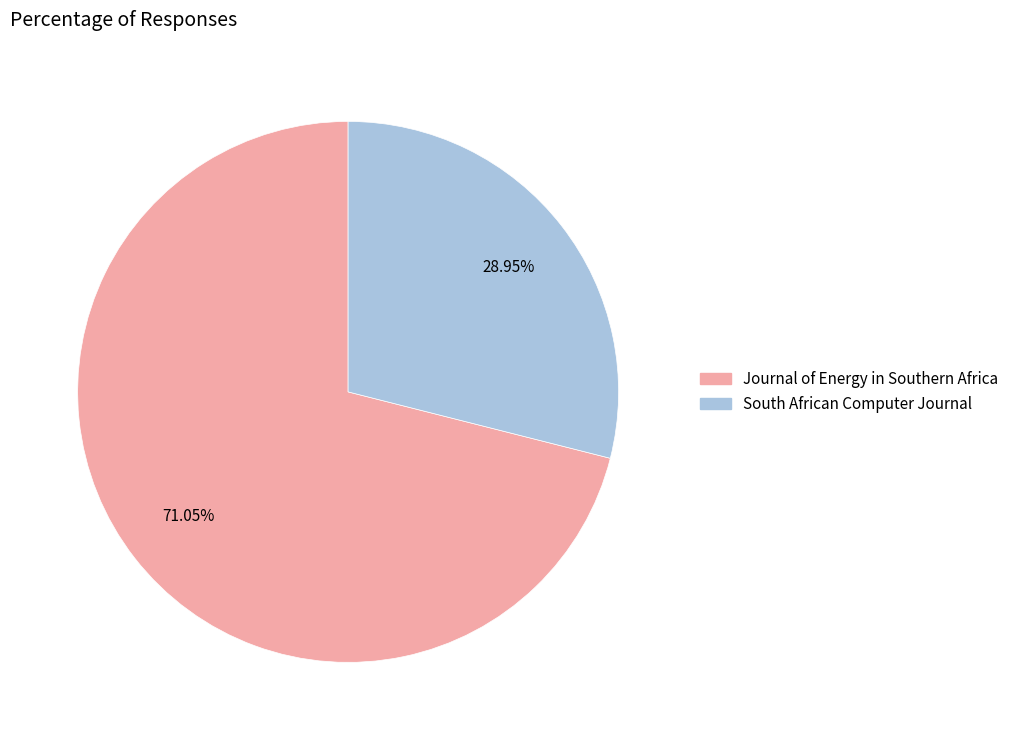

What is the ratio of the value at South African Computer Journal to the value at Journal of Energy in Southern Africa?

0.4